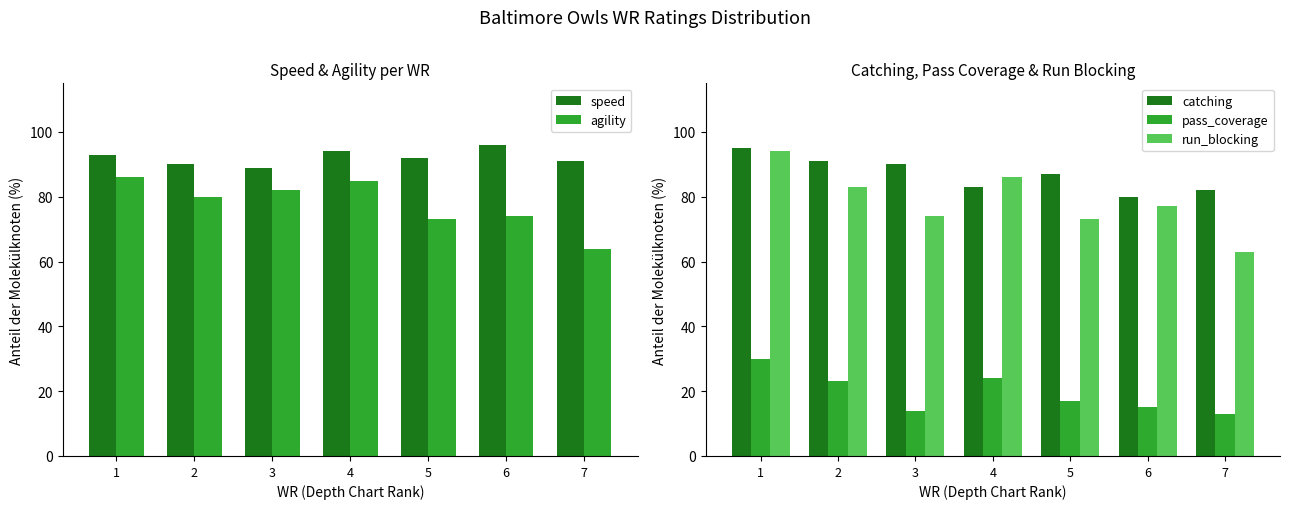

Between 3 and 5, which series saw the biggest shift?

agility